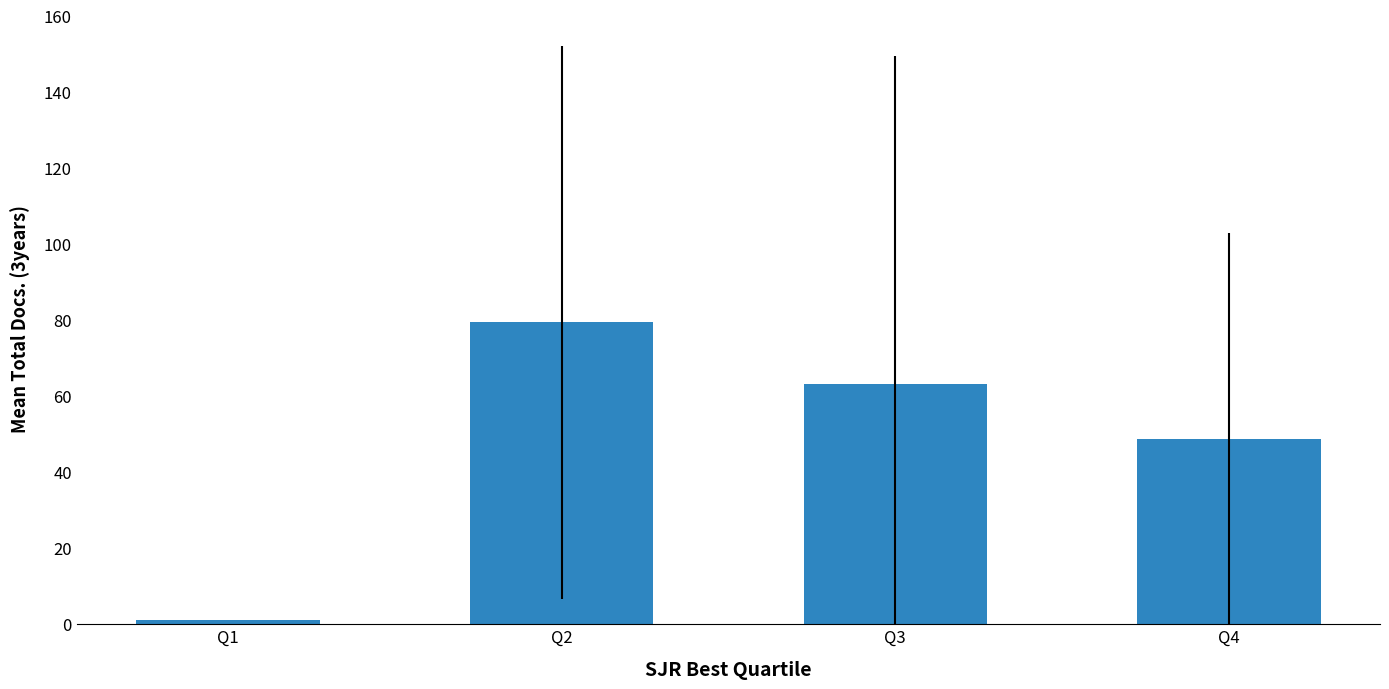

The chart shows a value of 38.7 at Q3. True or false?

False